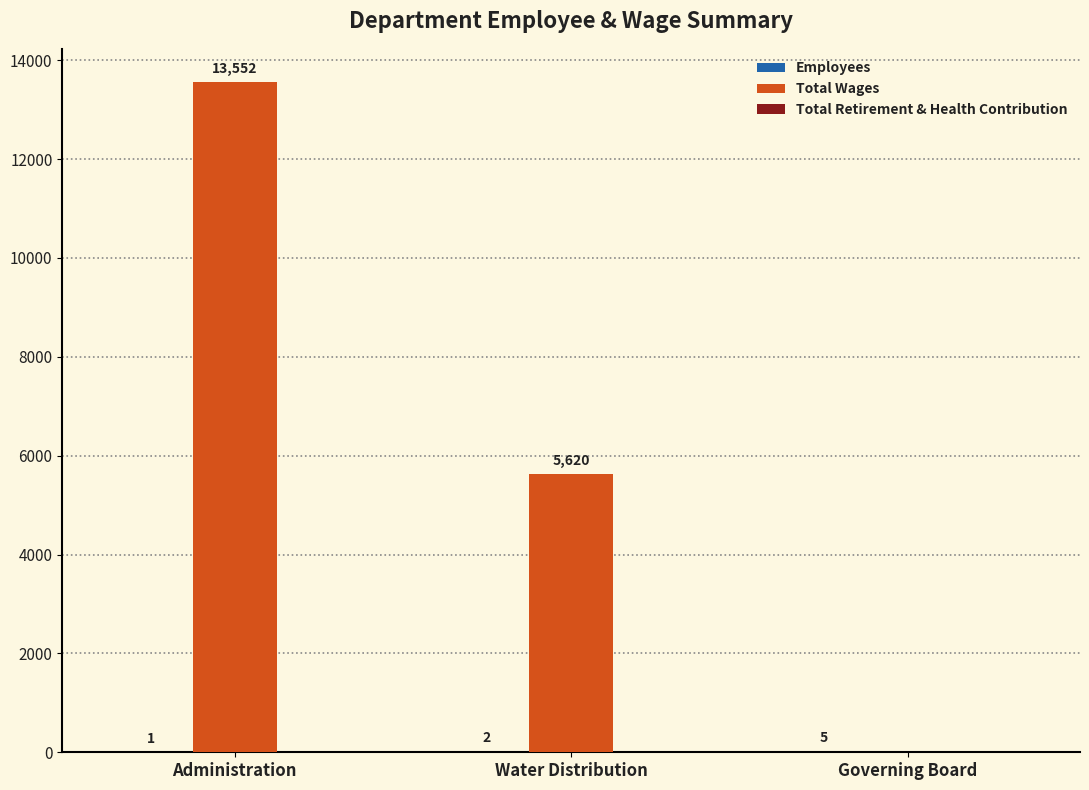

Where does the Total Wages series first go above 5620?

Administration